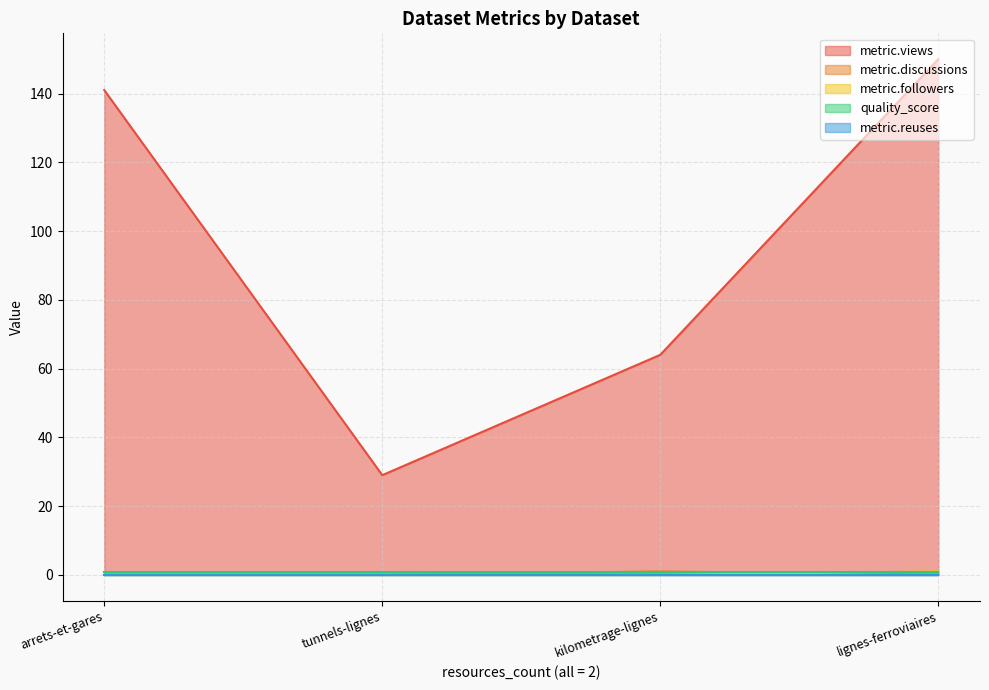

Between arrets-et-gares and lignes-ferroviaires, which series saw the biggest shift?

metric.views